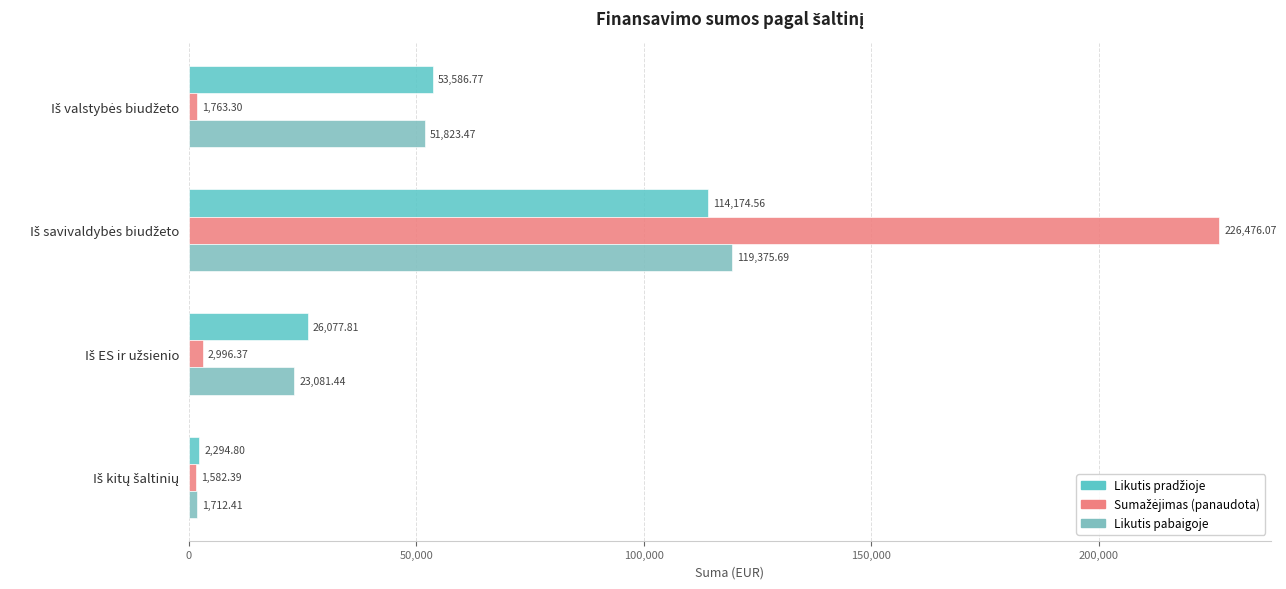

How many values in the Likutis pabaigoje series exceed 51823?

2